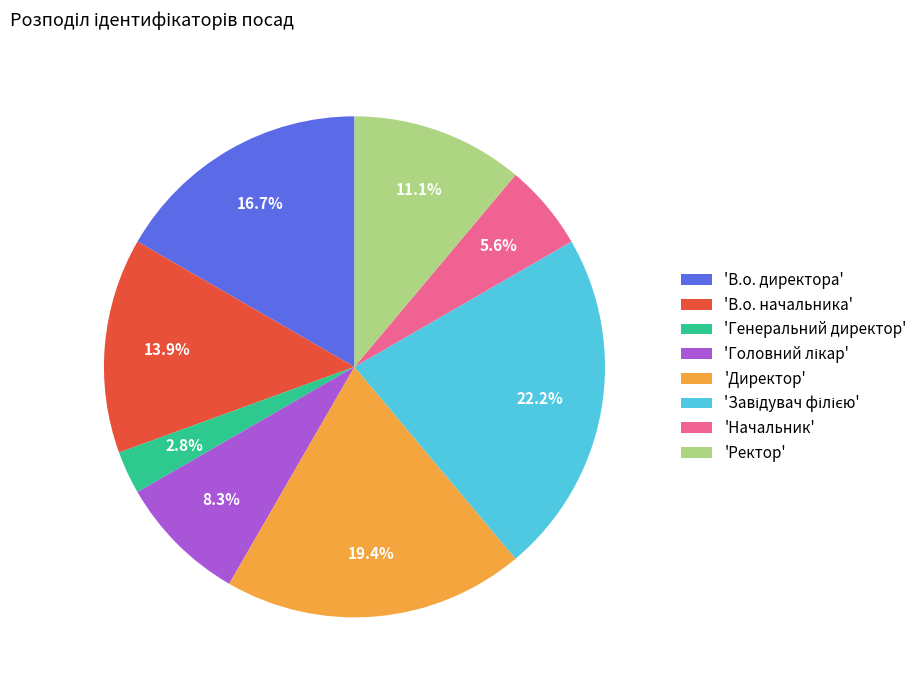

Is there any slice that represents more than half of the pie?

No